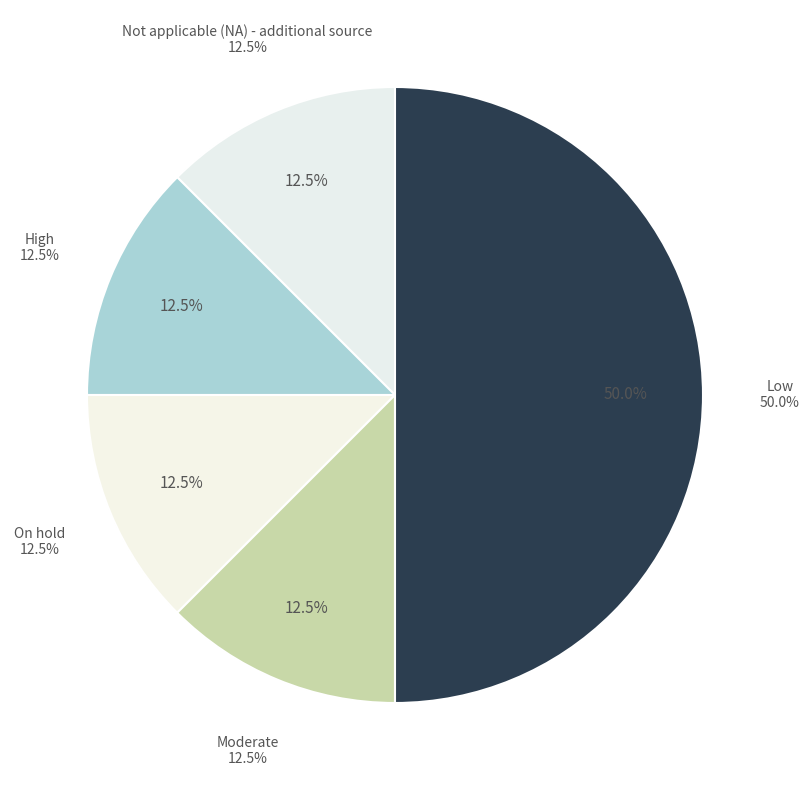

The Low slice represents 50% of the pie. True or false?

True